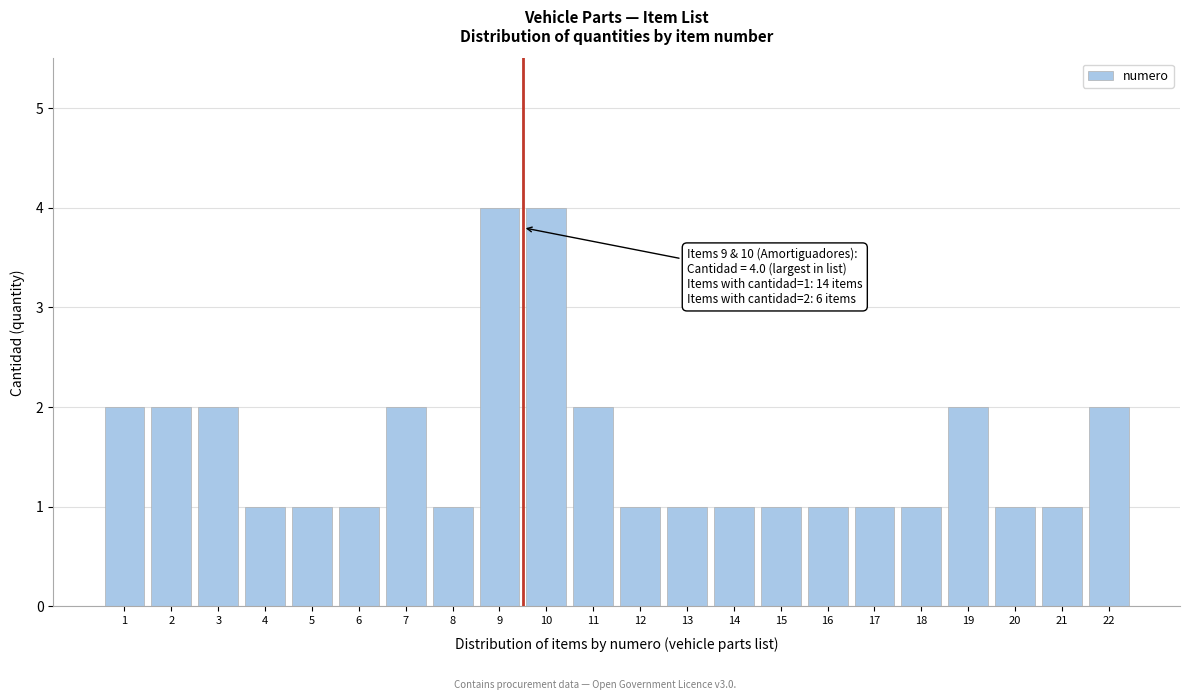

Reading left to right, list all the values displayed in this chart.

2	2	2	1	1	1	2	1	4	4	2	1	1	1	1	1	1	1	2	1	1	2